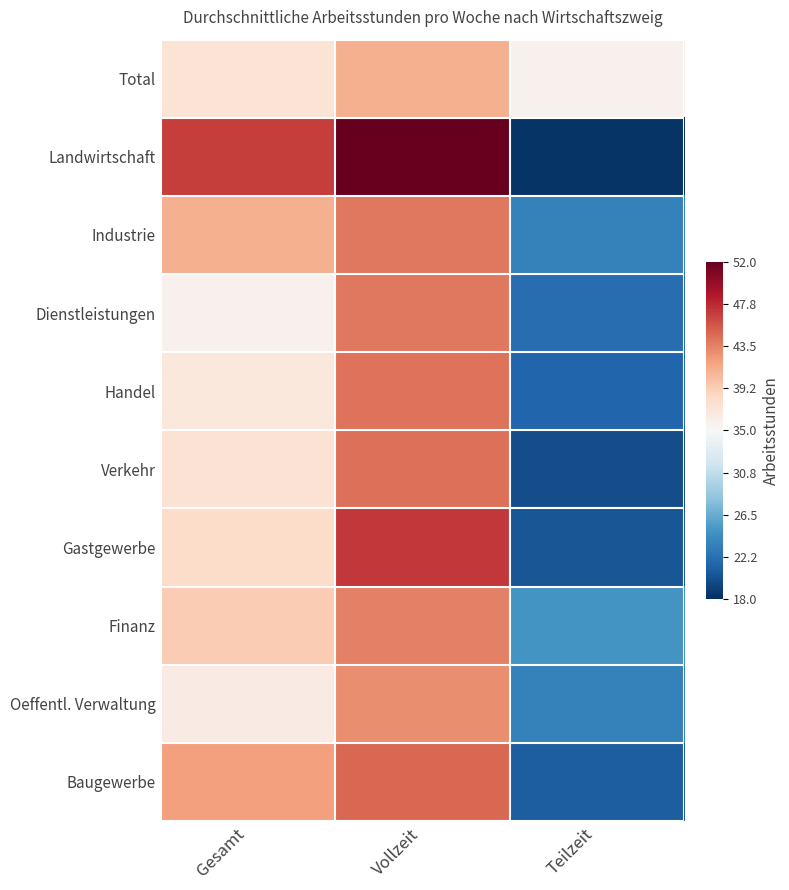

At Vollzeit, list the series in order from smallest to largest.

Total, Oeffentl. Verwaltung, Finanz, Industrie, Dienstleistungen, Handel, Verkehr, Baugewerbe, Gastgewerbe, Landwirtschaft